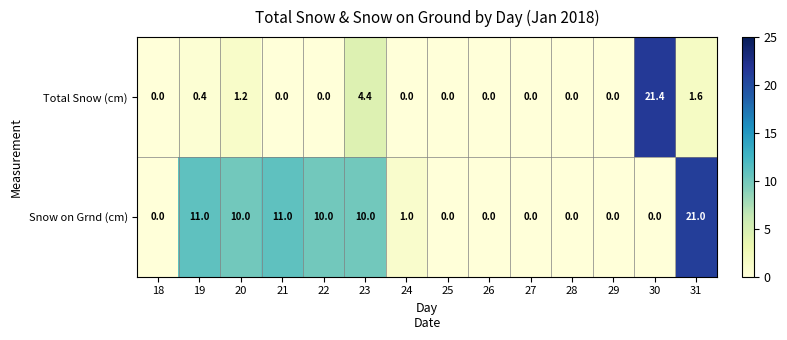

At which label does Snow on Grnd (cm) first exceed 1?

19